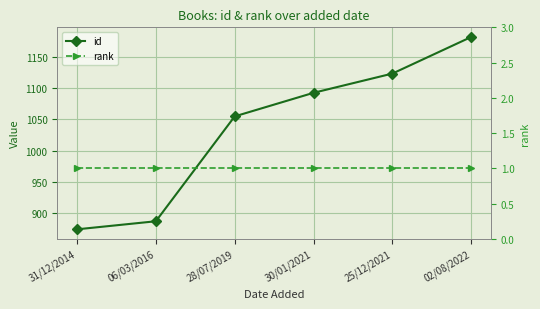

Which series has the largest range (max minus min)?

id